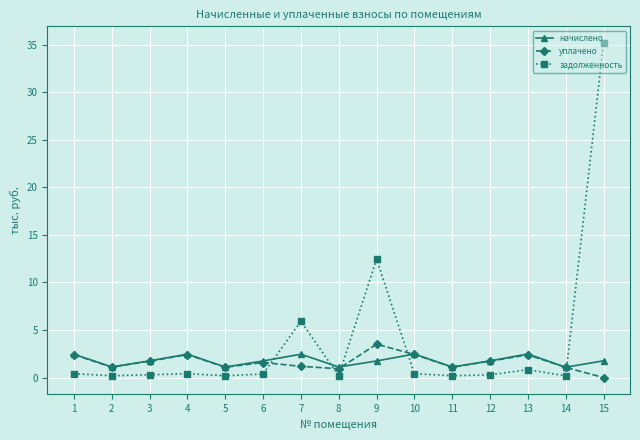

How many interior local peaks does the уплачено series have?

4